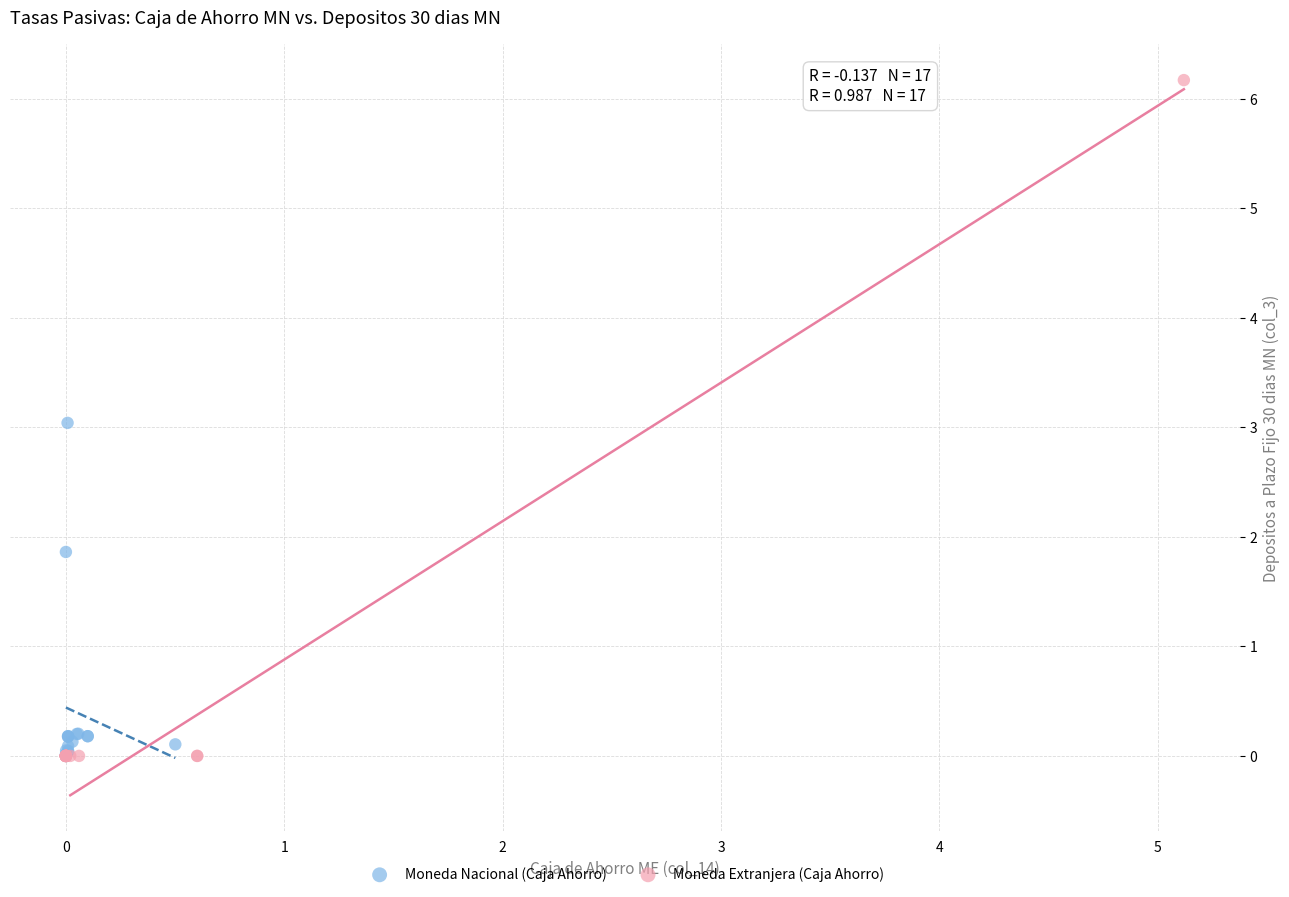

Which series has the largest Y range (max minus min)?

Moneda Extranjera (Caja Ahorro)